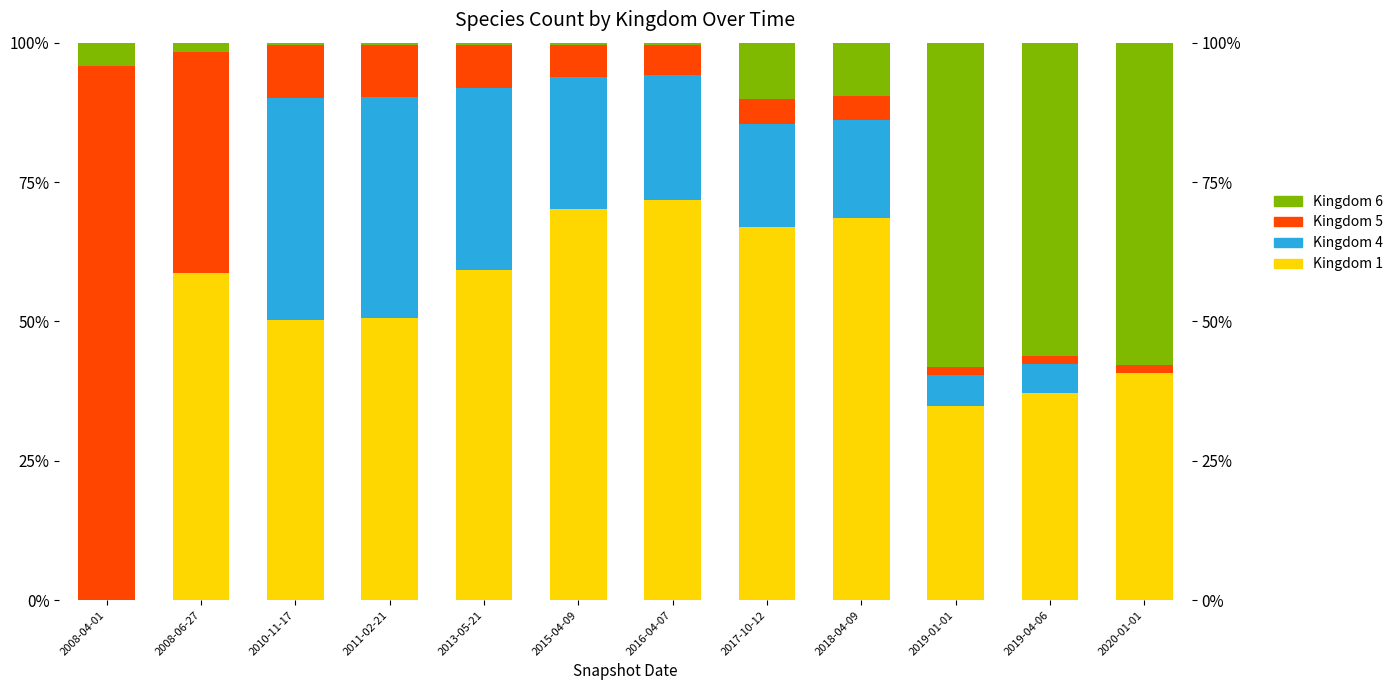

Where is Kingdom 5 nearest to the value 48?

2008-06-27